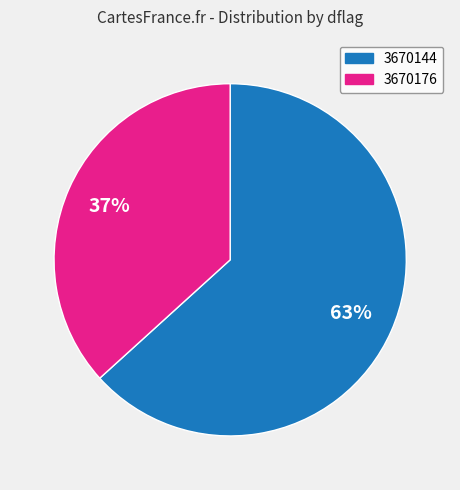

What is the largest slice in the pie chart?

3670144